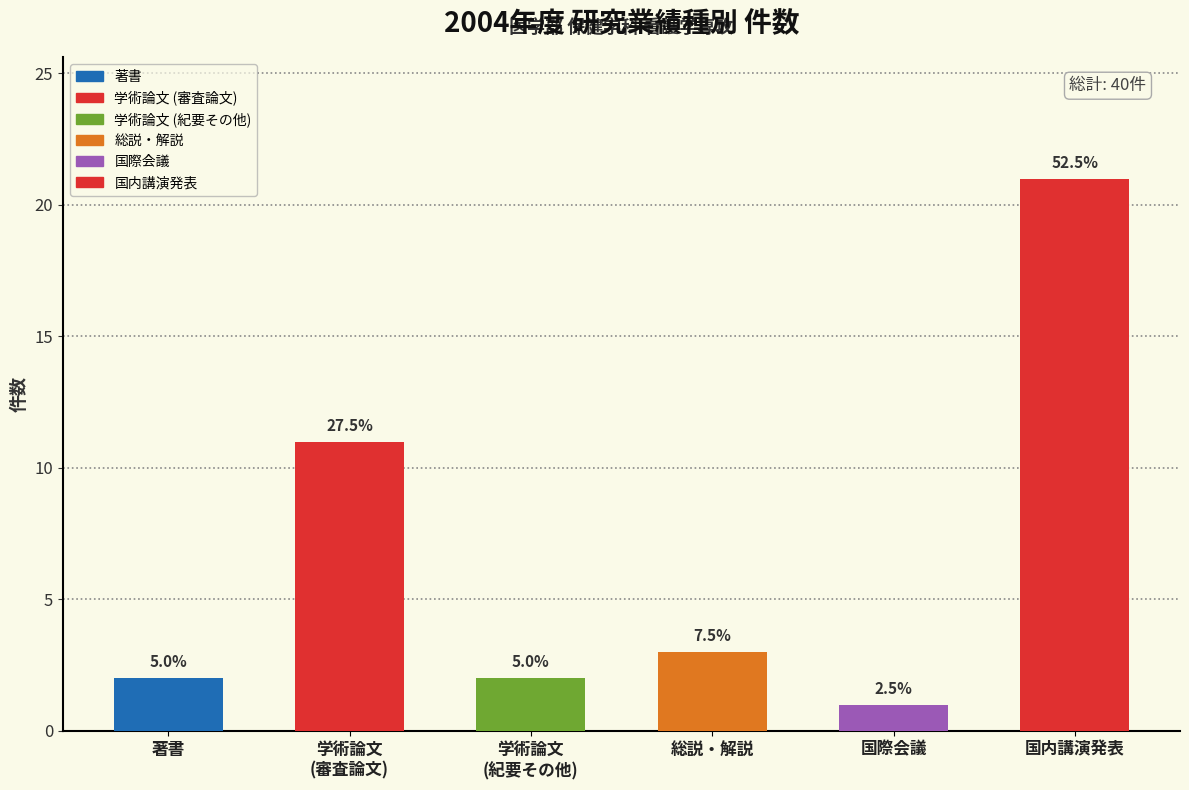

Does the chart contain any negative values?

No